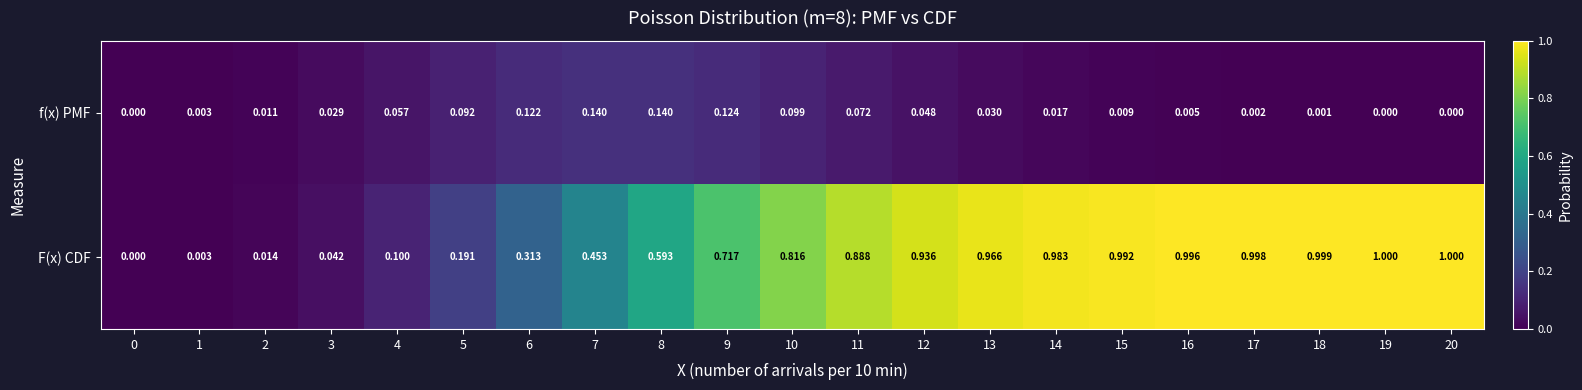

Which series has the largest total across all categories?

F(x) CDF